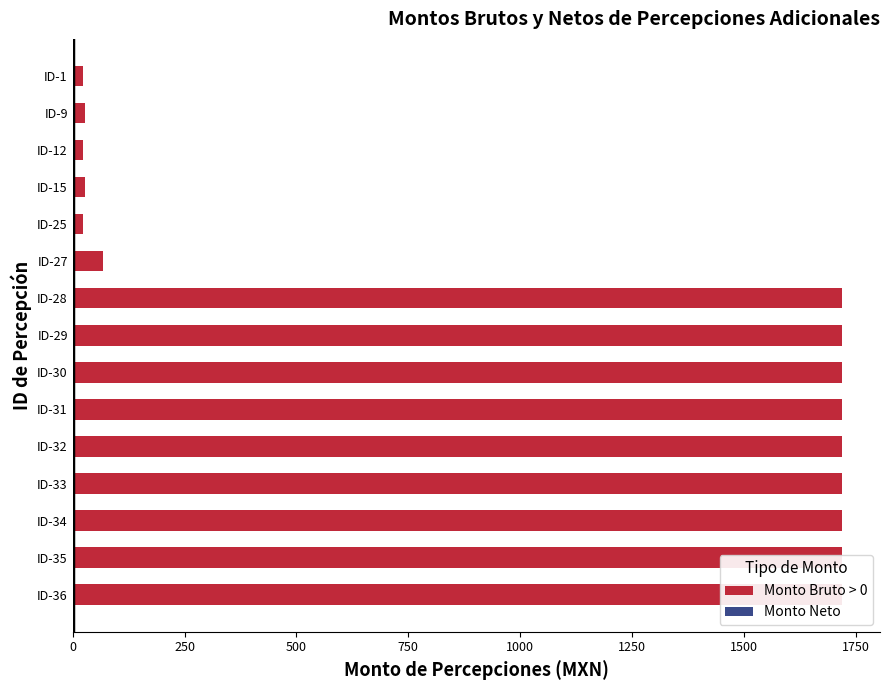

What is the greatest value displayed?

1718.5